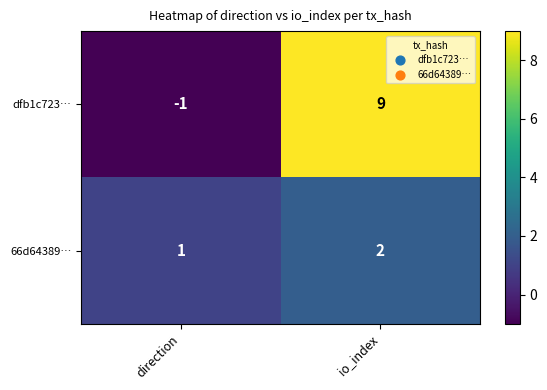

The dfb1c723… series shows 0 at direction. True or false?

False